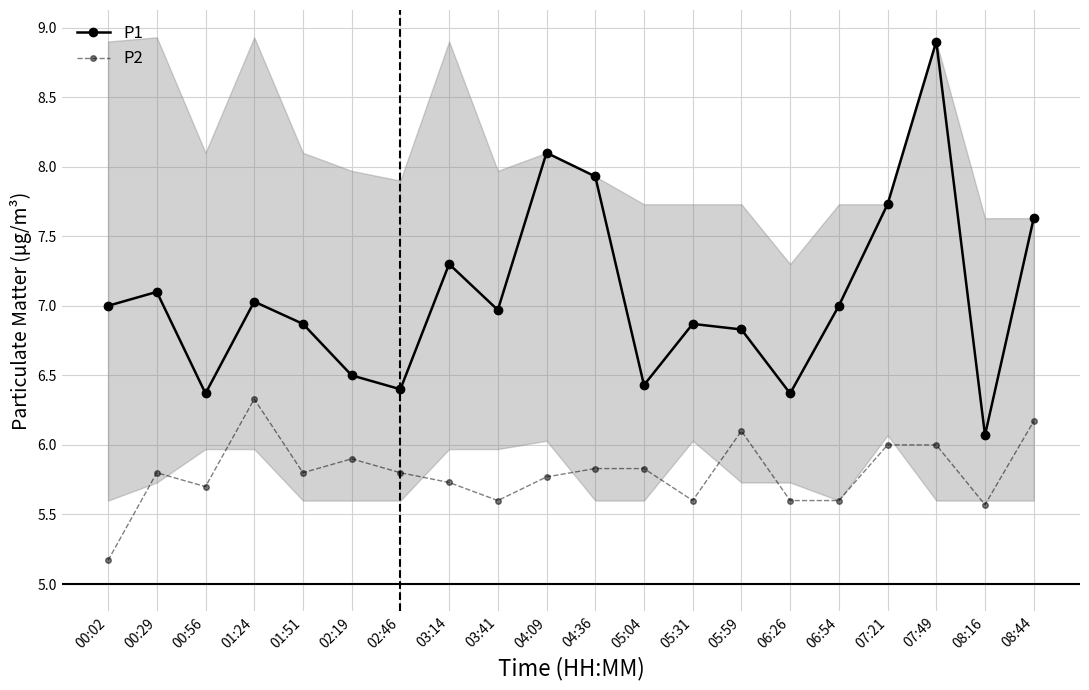

The P1 series shows 6.5 at 02:19. True or false?

True